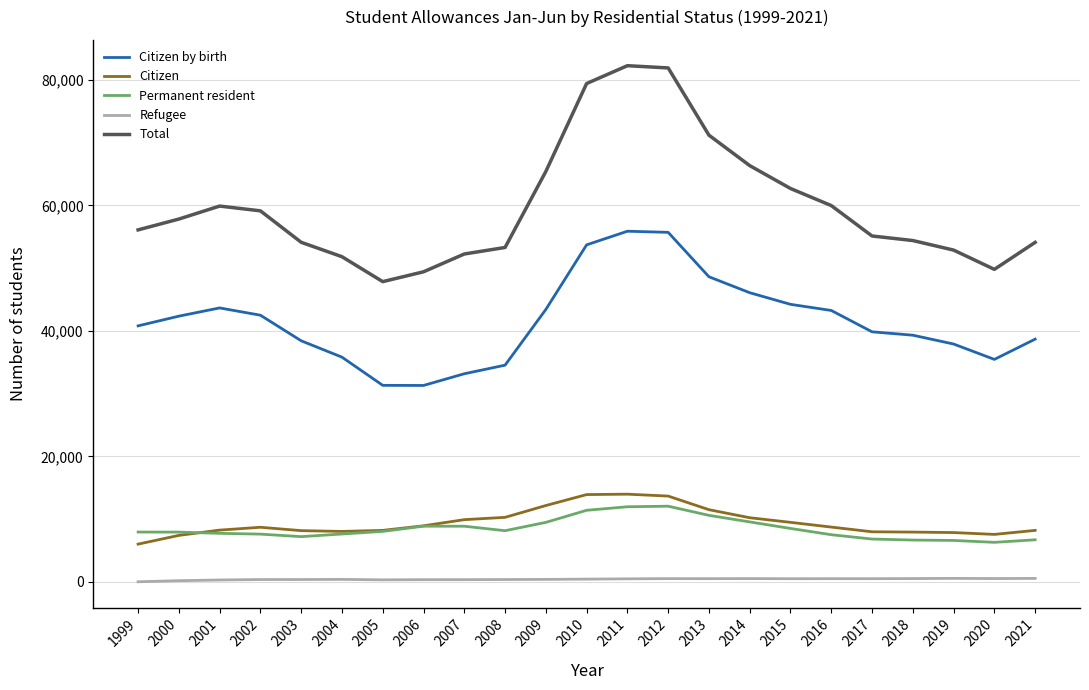

Rank the series at 2013 from highest to lowest value.

Total, Citizen by birth, Citizen, Permanent resident, Refugee